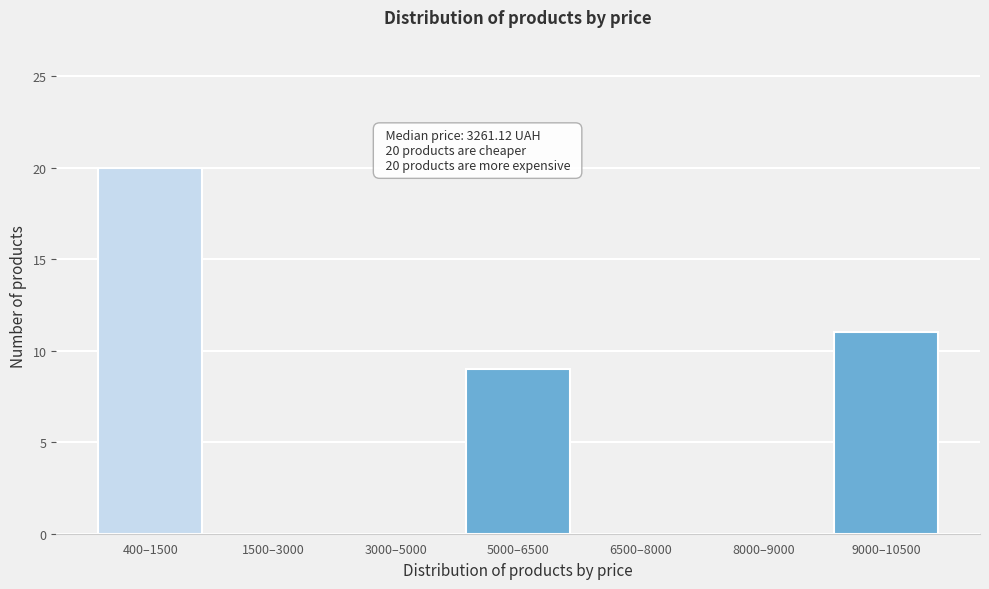

Reading left to right, transcribe all the data shown in this chart.

400–1500=20	1500–3000=0	3000–5000=0	5000–6500=9	6500–8000=0	8000–9000=0	9000–10500=11